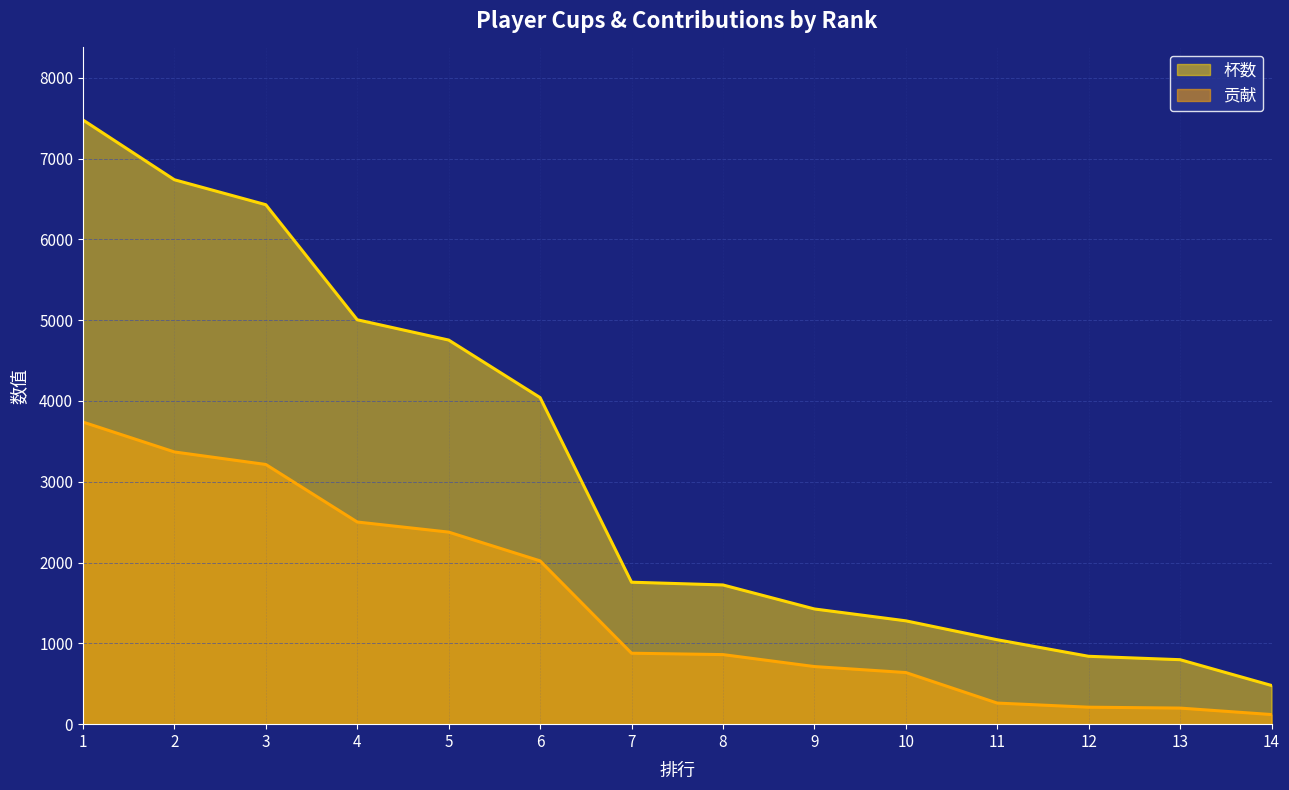

Does the chart display data point markers on the line(s)?

No